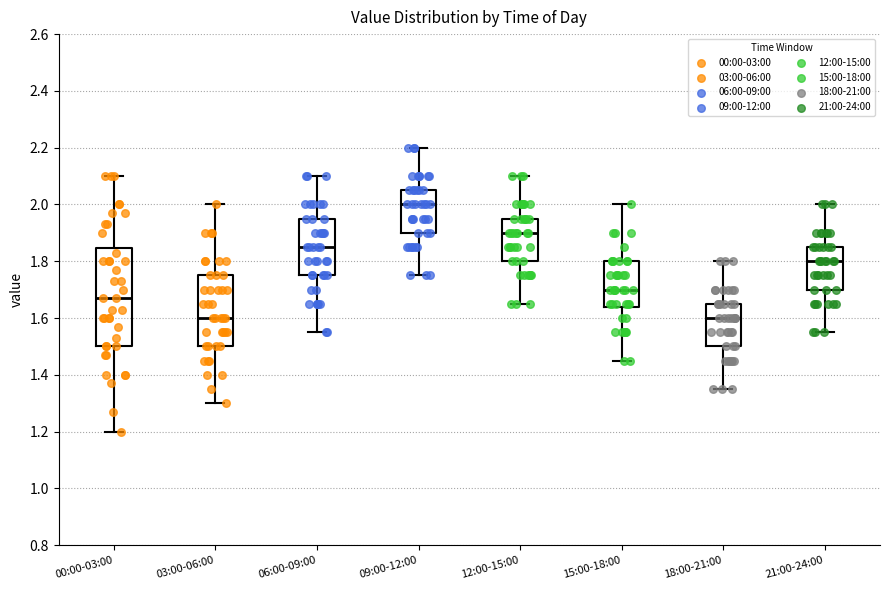

Reading left to right, transcribe this box plot: for each box, give where its median line is, the range the box spans, and where its two whiskers end, as read against the y-axis. The values are not printed on the chart, so give them approximately, as read against the axis.

00:00-03:00: median 1.68, box 1.50 to 1.84, whiskers 1.20 to 2.10
03:00-06:00: median 1.60, box 1.50 to 1.76, whiskers 1.30 to 2.00
06:00-09:00: median 1.86, box 1.76 to 1.96, whiskers 1.56 to 2.10
09:00-12:00: median 2.00, box 1.90 to 2.06, whiskers 1.76 to 2.20
12:00-15:00: median 1.90, box 1.80 to 1.96, whiskers 1.66 to 2.10
15:00-18:00: median 1.70, box 1.64 to 1.80, whiskers 1.46 to 2.00
18:00-21:00: median 1.60, box 1.50 to 1.66, whiskers 1.36 to 1.80
21:00-24:00: median 1.80, box 1.70 to 1.86, whiskers 1.56 to 2.00